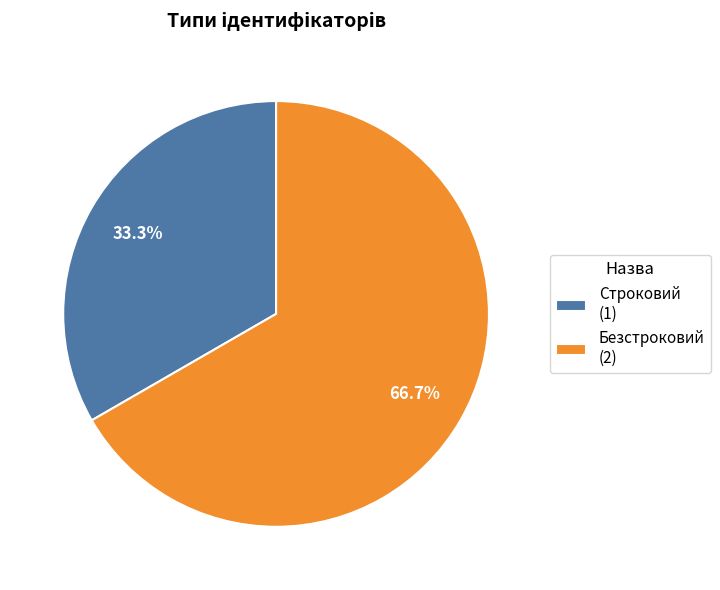

To the nearest percent, what is the combined percentage of Безстроковий and Строковий?

100%